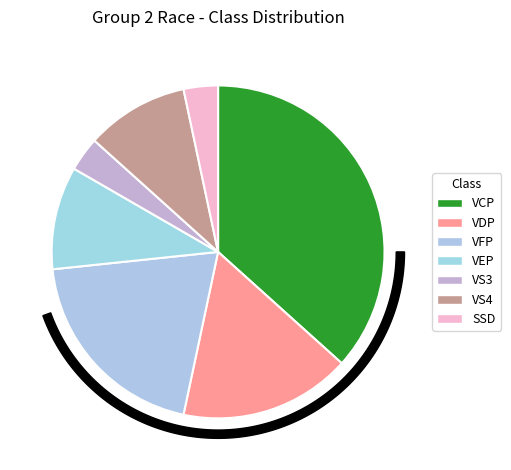

What percentage is the VDP slice, to the nearest percent?

17%